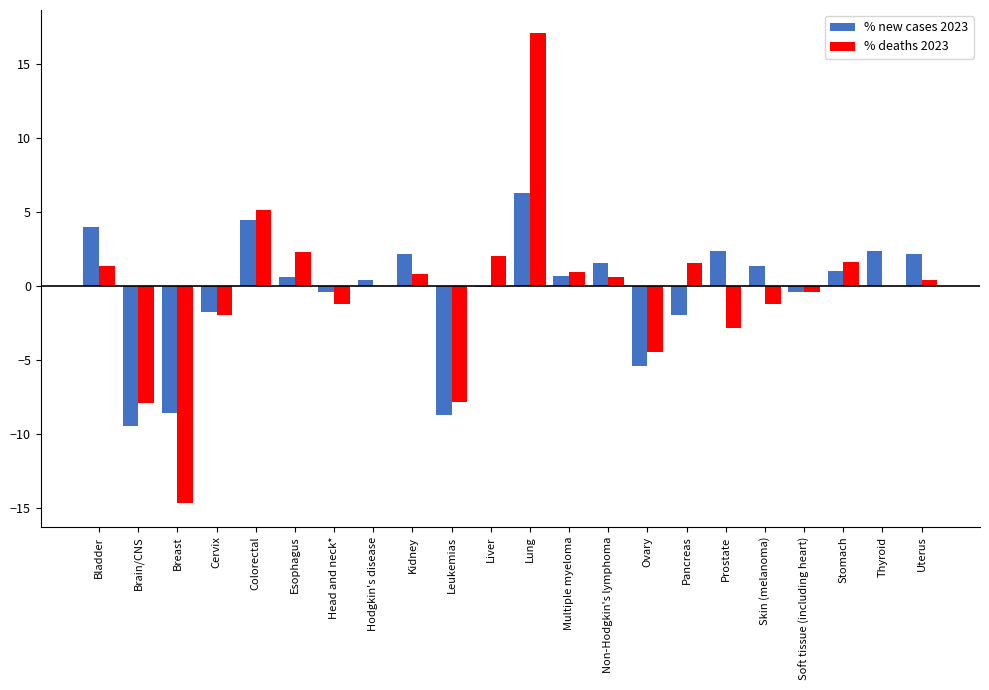

What is the sum of the % new cases 2023 values at Leukemias and Prostate?

-6.4